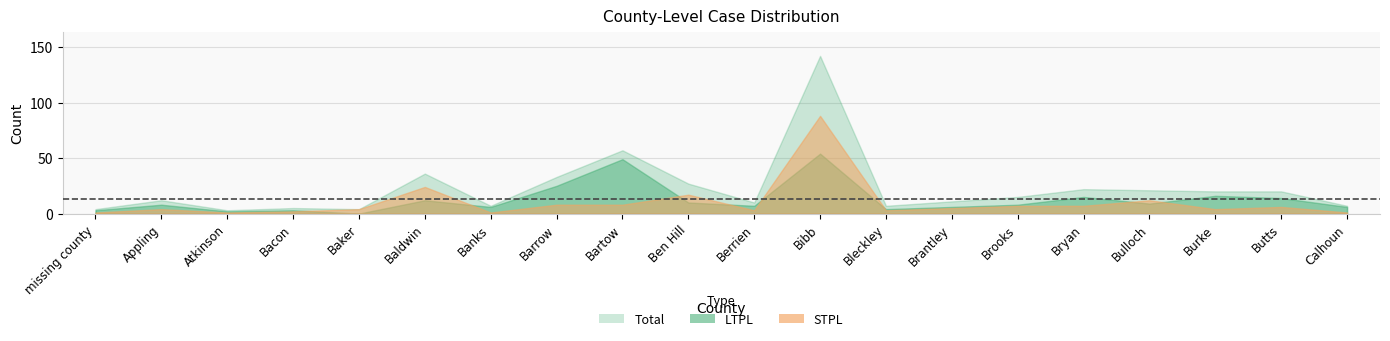

How many data points in LTPL are above 8?

9